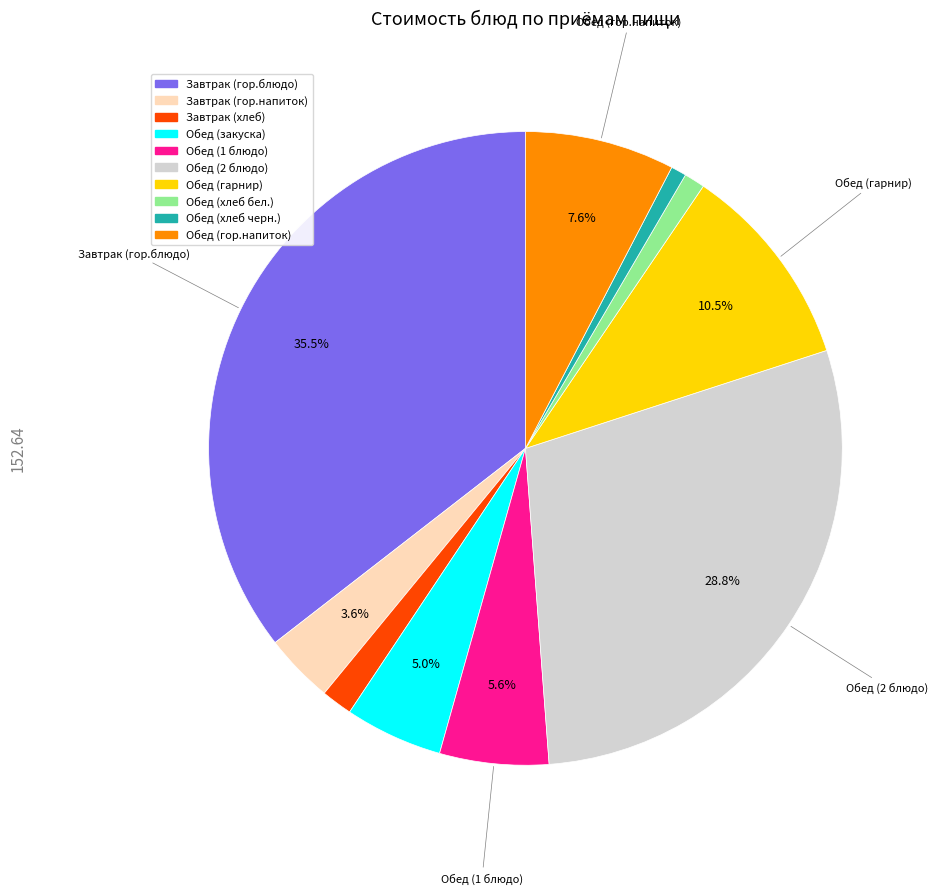

How many segments does this pie chart have?

10